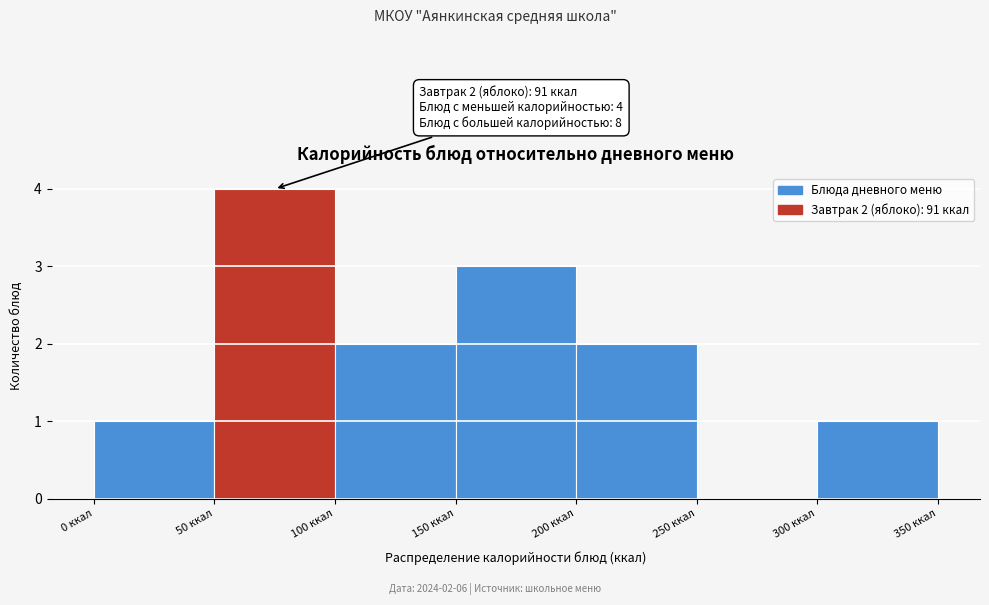

Over which range of the x-axis is the bar tallest?

50 to 100